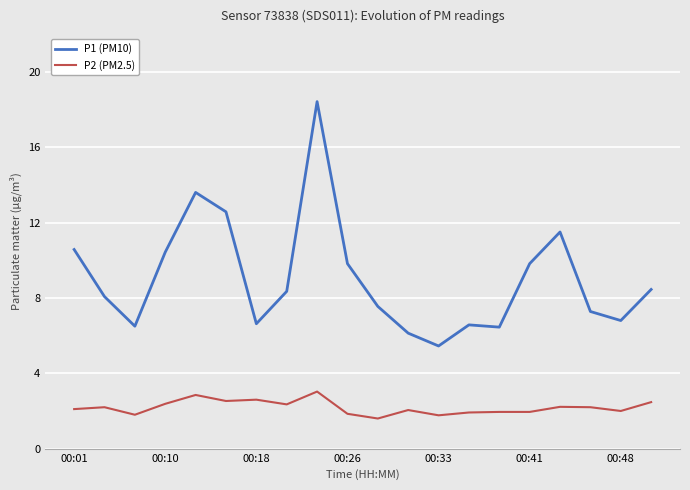

True or false: P2 (PM2.5) has more than 1 interior local peaks.

True